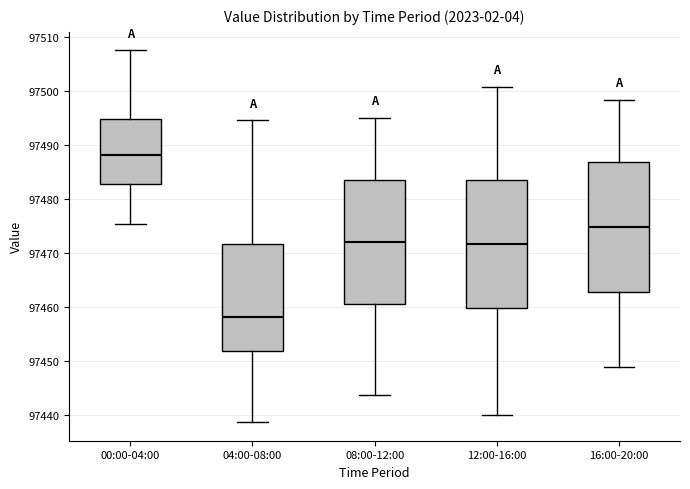

Reading left to right, transcribe this box plot: for each box, give where its median line is, the range the box spans, and where its two whiskers end, as read against the y-axis. The values are not printed on the chart, so give them approximately, as read against the axis.

00:00-04:00: median 97488, box 97483 to 97495, whiskers 97475 to 97508
04:00-08:00: median 97458, box 97452 to 97472, whiskers 97439 to 97495
08:00-12:00: median 97472, box 97461 to 97484, whiskers 97444 to 97495
12:00-16:00: median 97472, box 97460 to 97484, whiskers 97440 to 97501
16:00-20:00: median 97475, box 97463 to 97487, whiskers 97449 to 97498